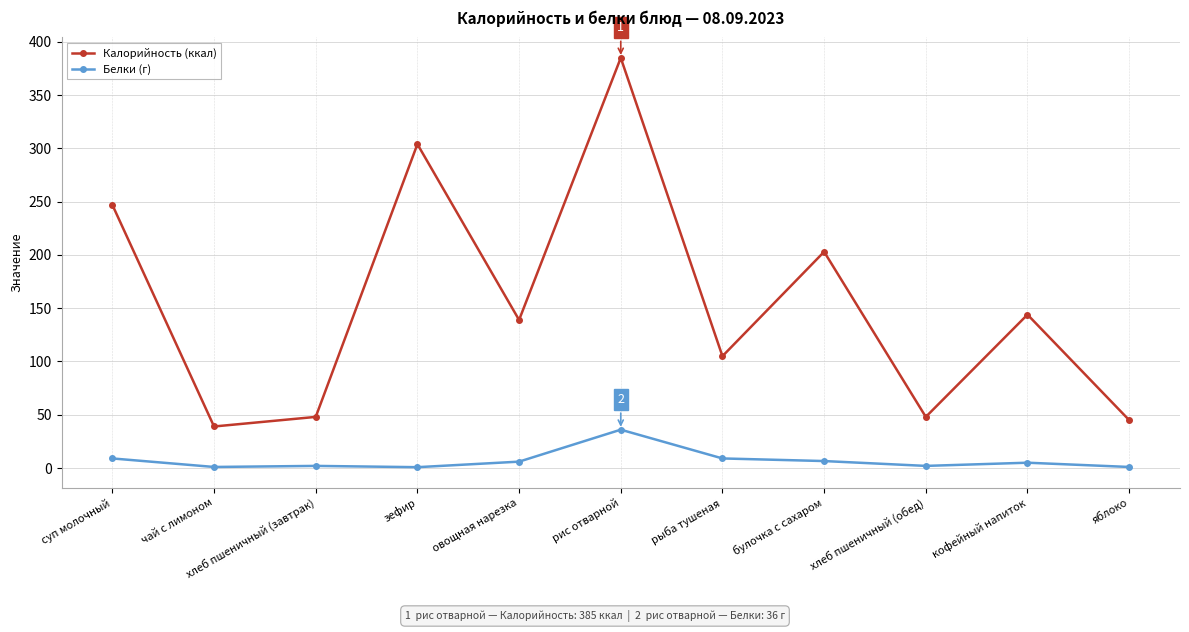

What is the greatest value displayed?

385.0